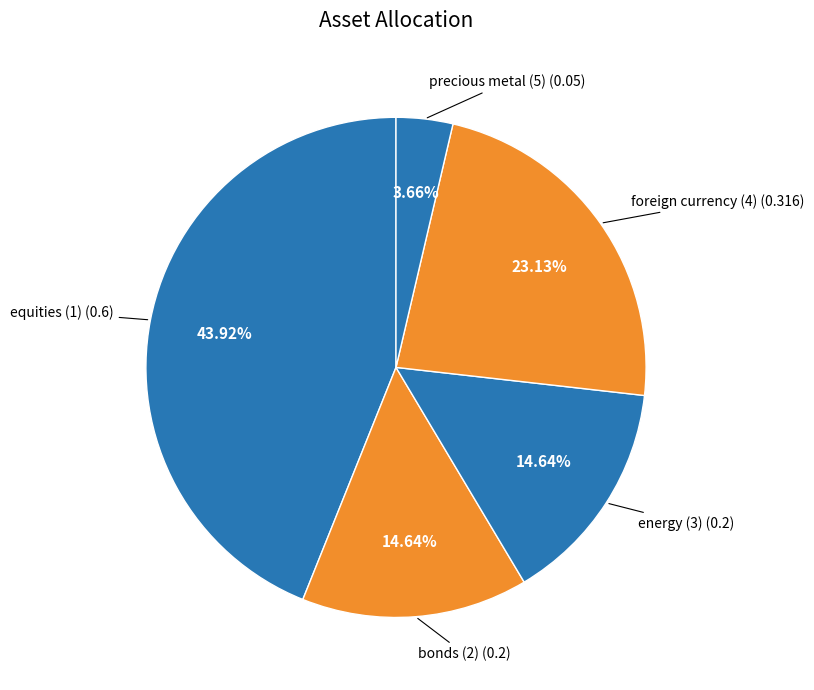

How many slices are in this pie chart?

5